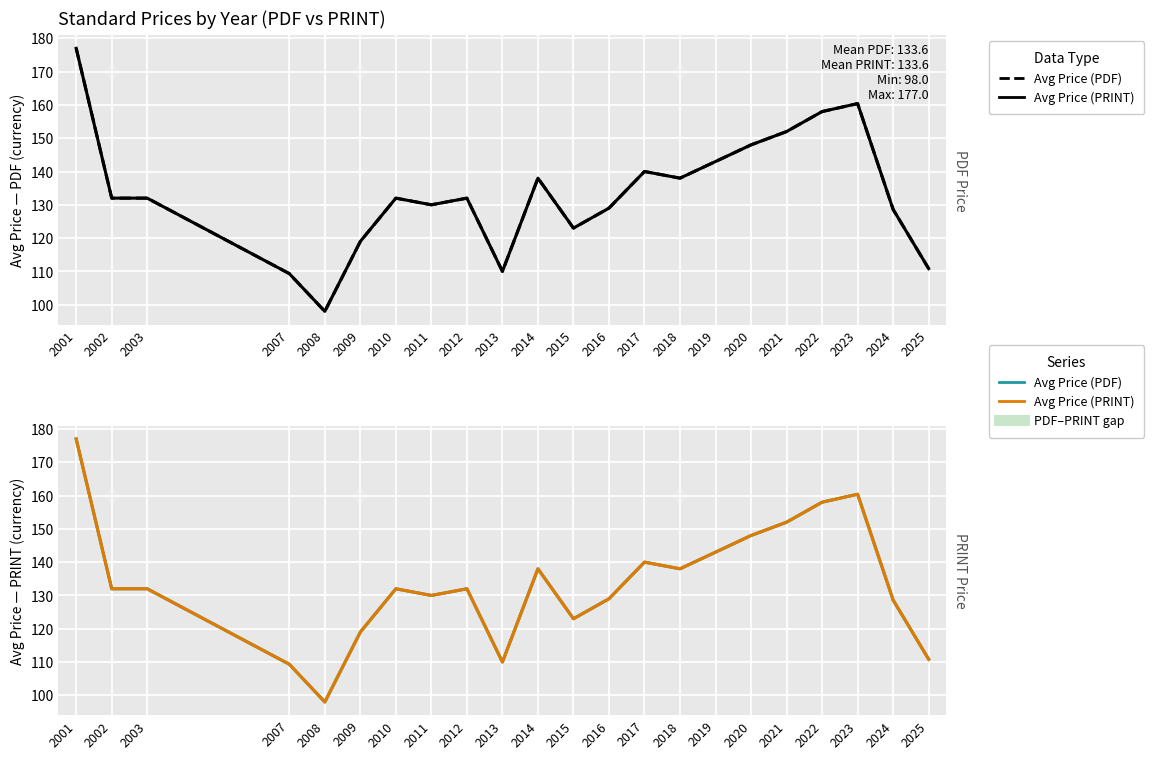

Where is the first local minimum for Avg Price (PDF)?

2008